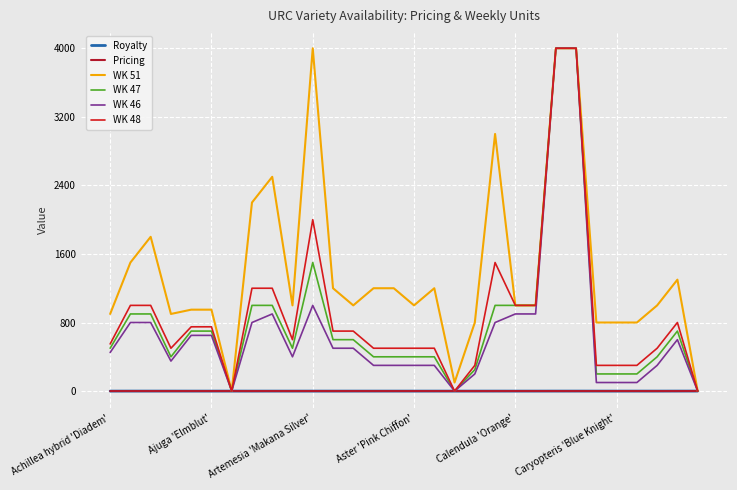

Is this an area chart (filled region under the line)?

No